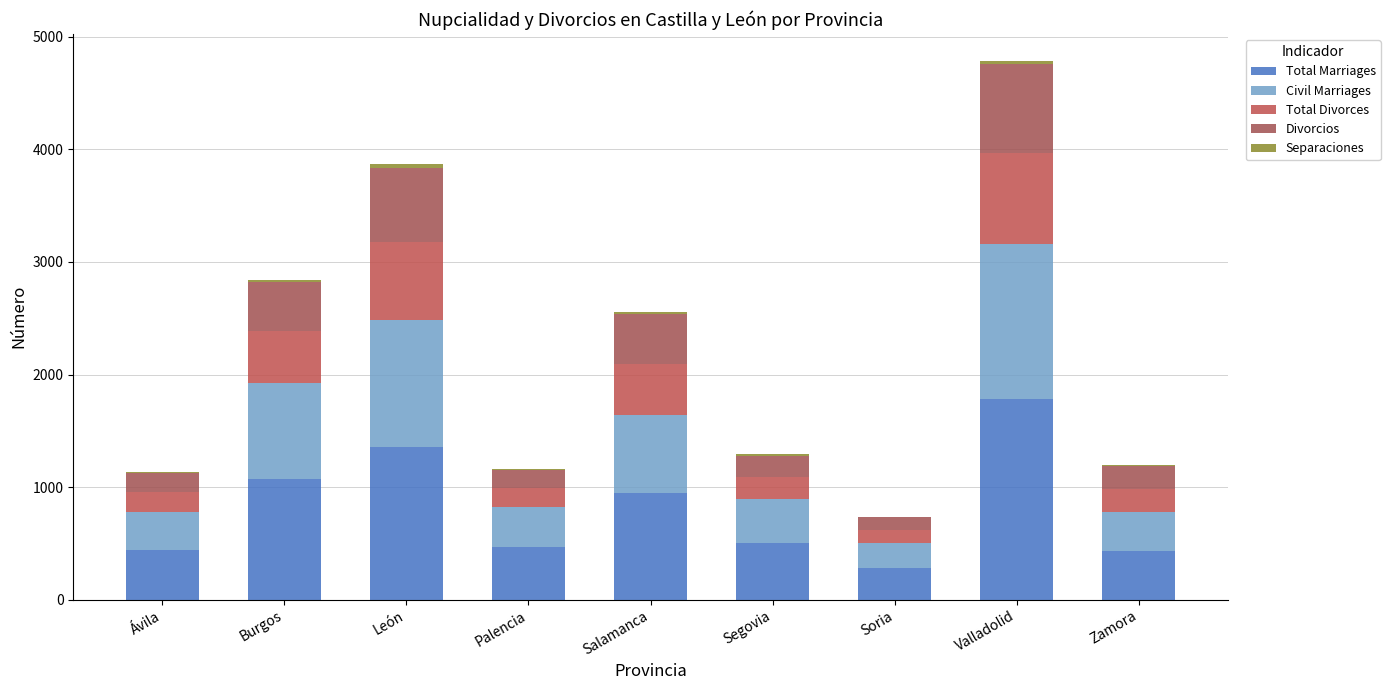

Which has a higher value, Segovia or Zamora?

Segovia